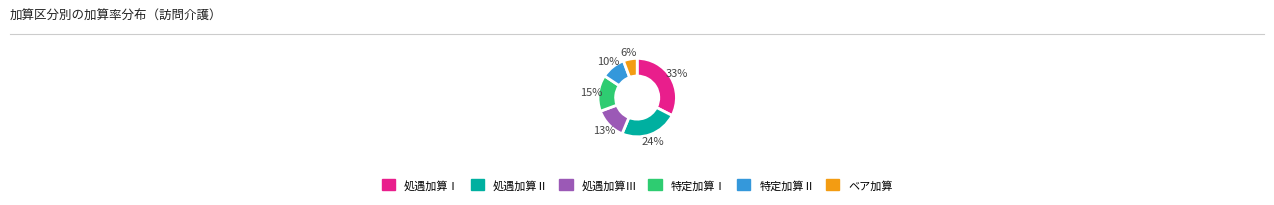

Is 処遇加算Ⅱ the majority of the pie?

No